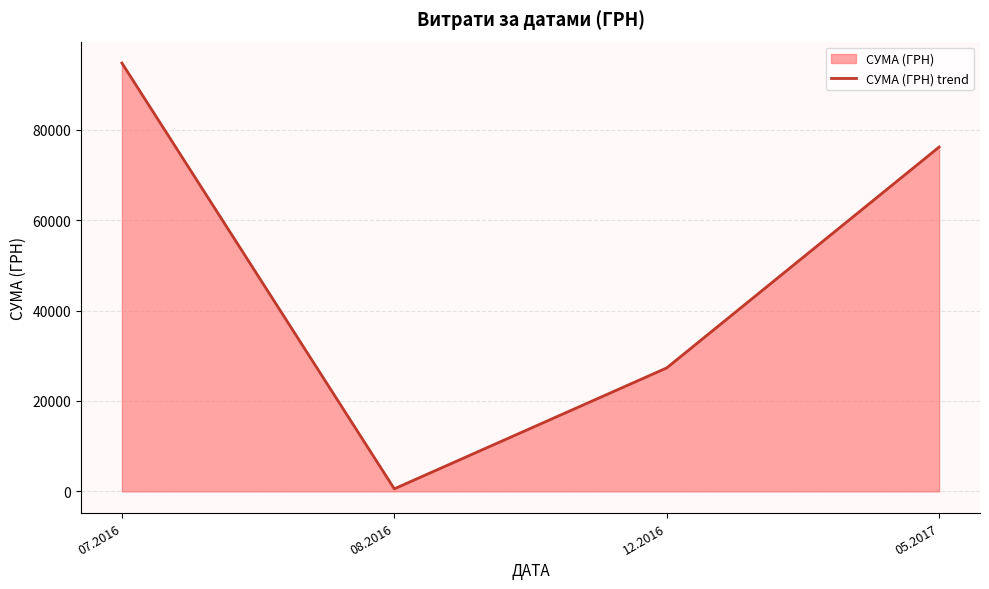

Reading left to right, what are all the values shown in this chart?

94788.2	561.4	27320.0	76202.7